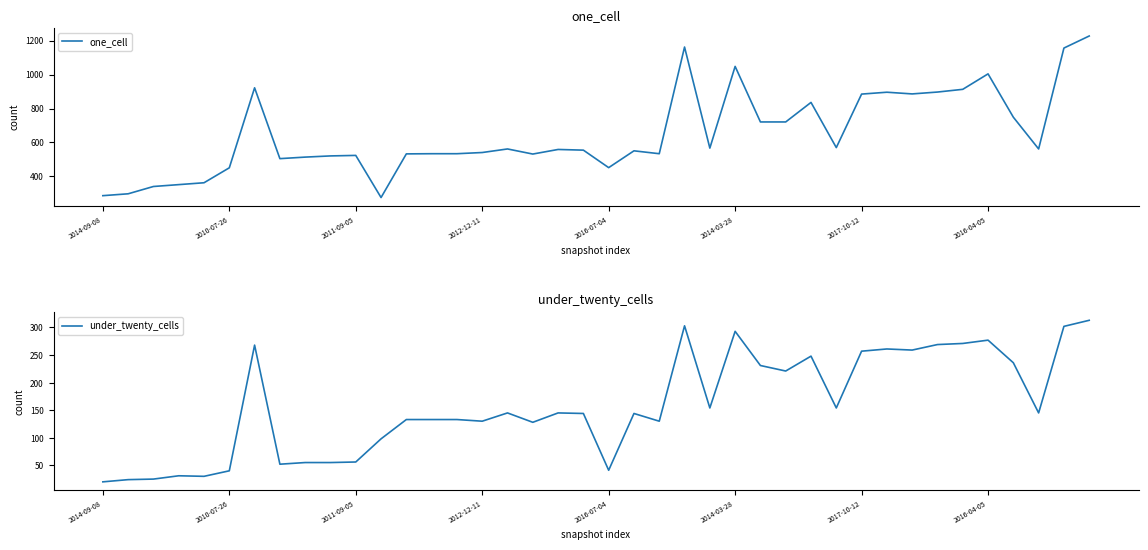

The one_cell series shows 896 at 31. True or false?

True